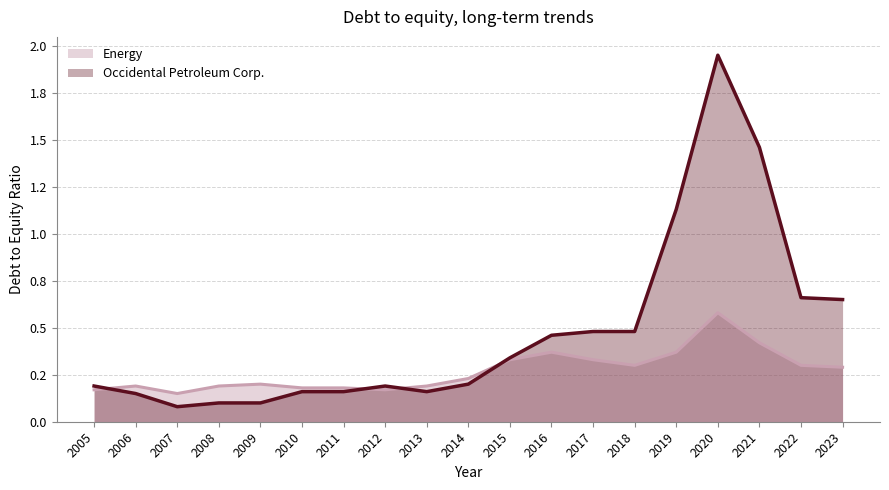

Reading left to right, transcribe all the data shown in this chart.

Occidental Petroleum Corp.: 0.2	0.1	0.1	0.1	0.1	0.2	0.2	0.2	0.2	0.2	0.3	0.5	0.5	0.5	1.1	1.9	1.5	0.7	0.7
Energy: 0.2	0.2	0.1	0.2	0.2	0.2	0.2	0.2	0.2	0.2	0.3	0.4	0.3	0.3	0.4	0.6	0.4	0.3	0.3